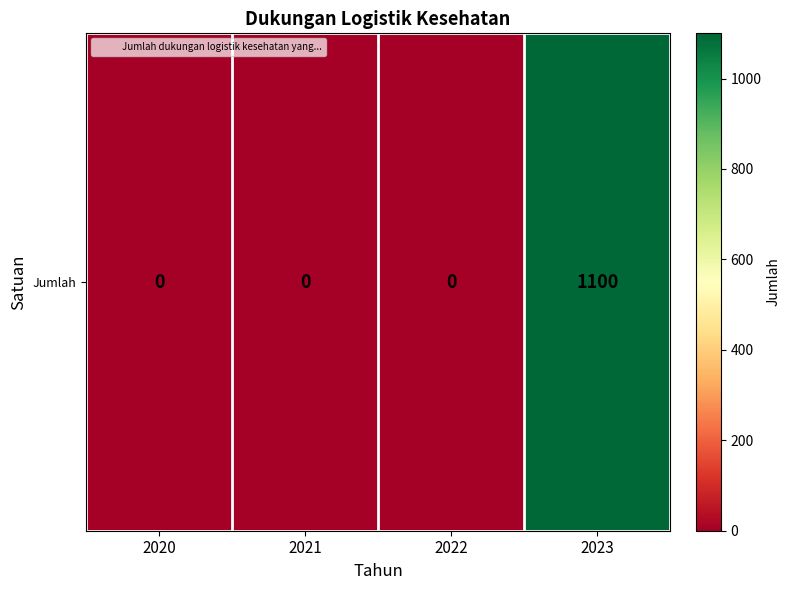

Reading left to right, extract all data points from this chart.

2020=0	2021=0	2022=0	2023=1100